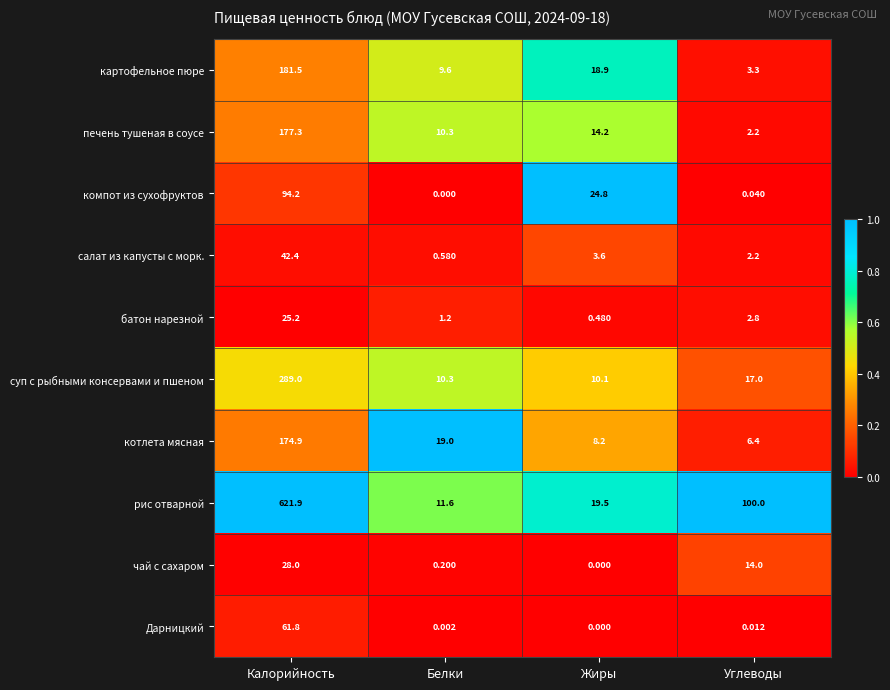

Between Калорийность and Жиры, which series saw the biggest shift?

рис отварной